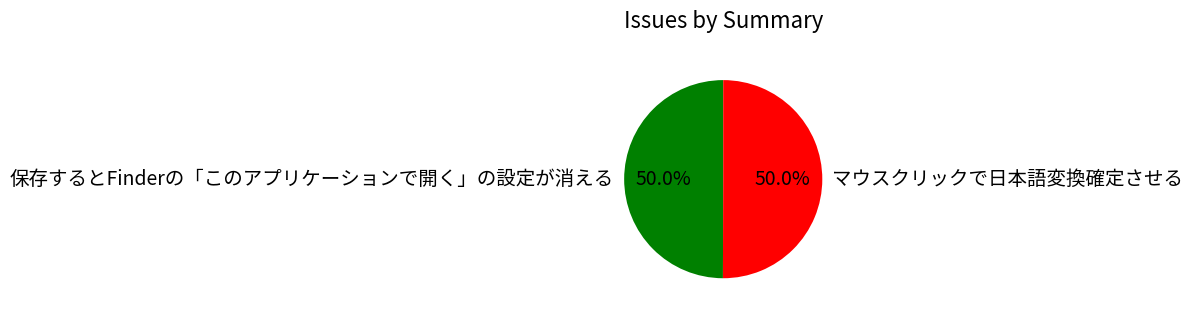

Is it true that 保存するとFinderの「このアプリケーションで開く」の設定が消える is 50% of the pie?

True